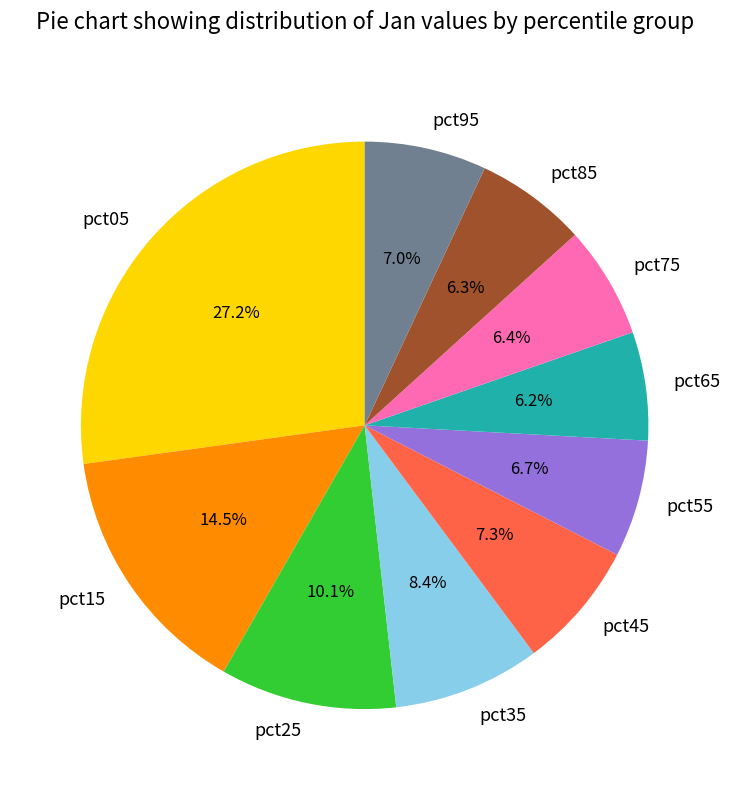

Is it true that pct35 is 20% of the pie?

False